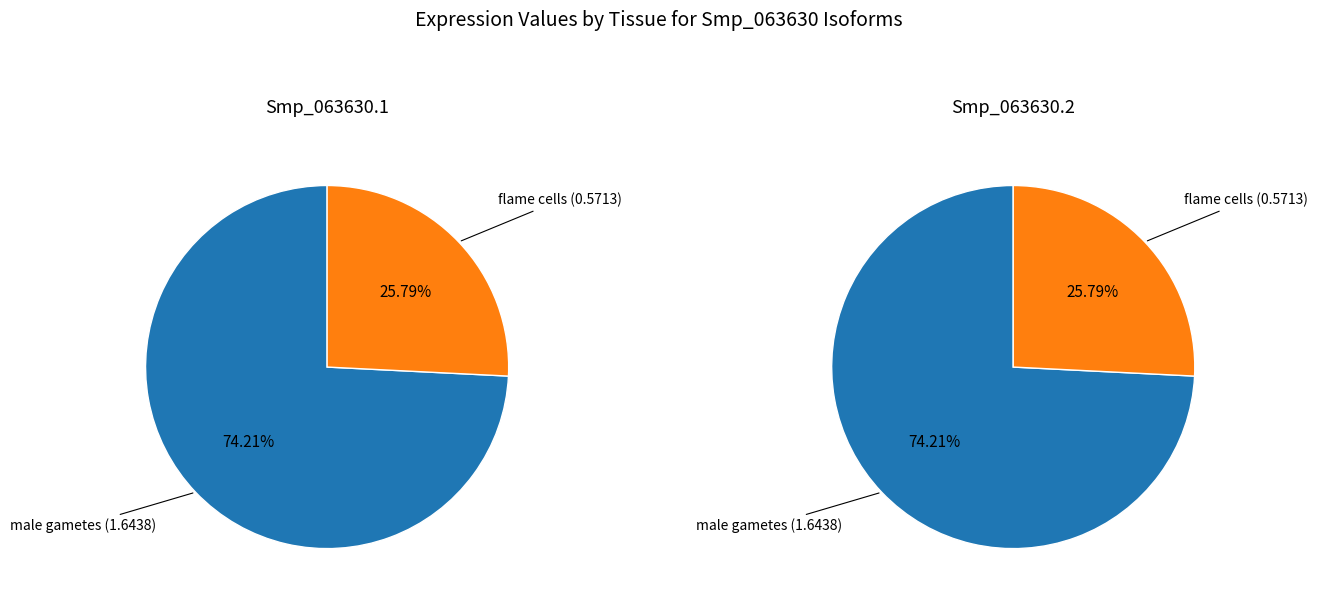

Is it true that male gametes is 69% of the pie?

False